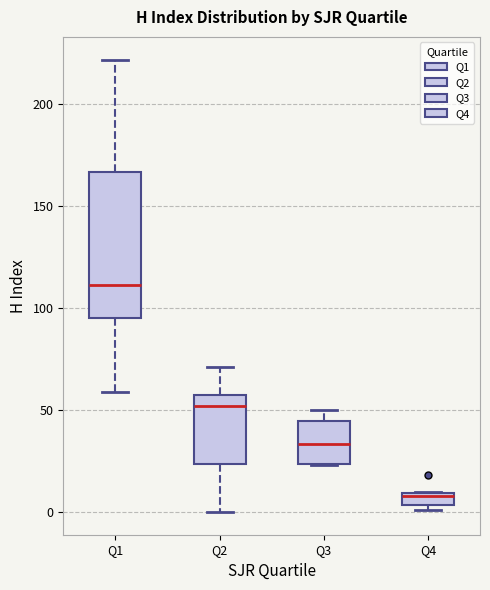

Which box's median line is the lowest?

Q4